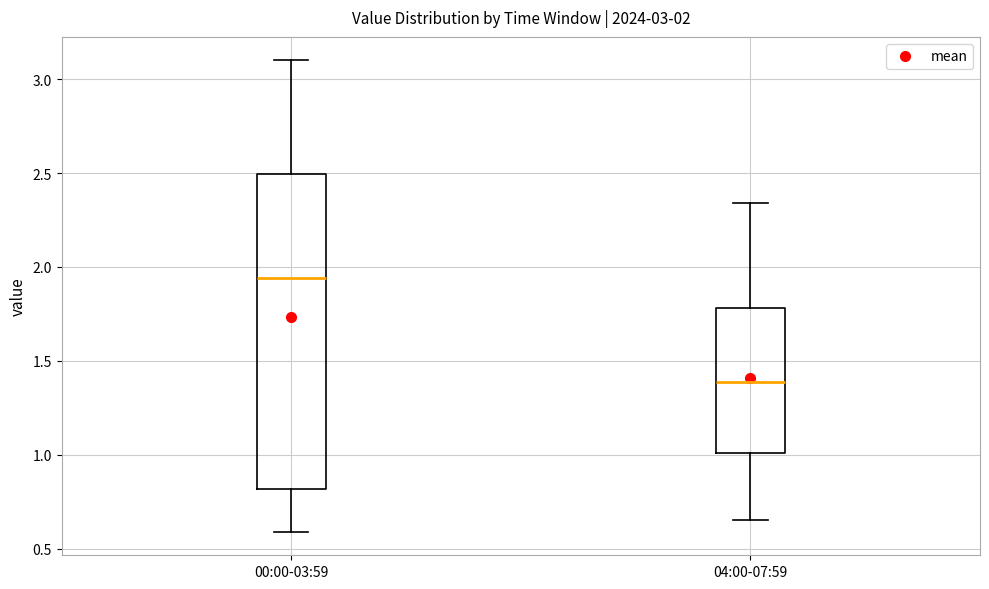

Which box is the tallest, from its lower edge to its upper edge?

00:00-03:59